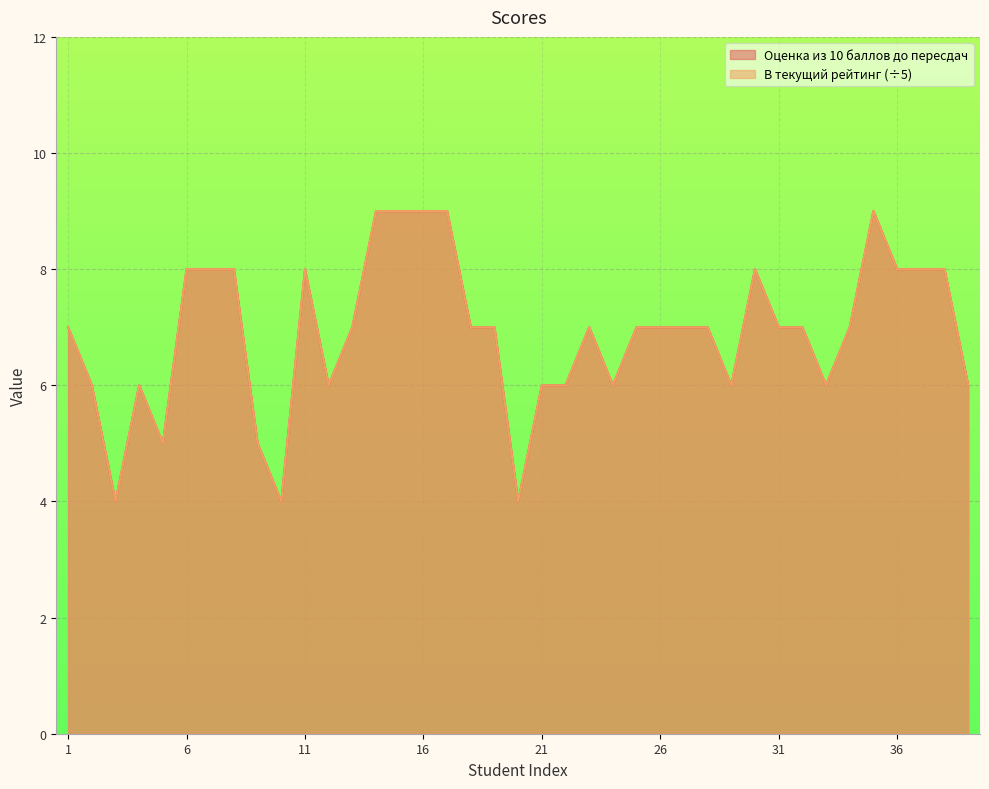

At how many categories does at least one series exceed 7?

13